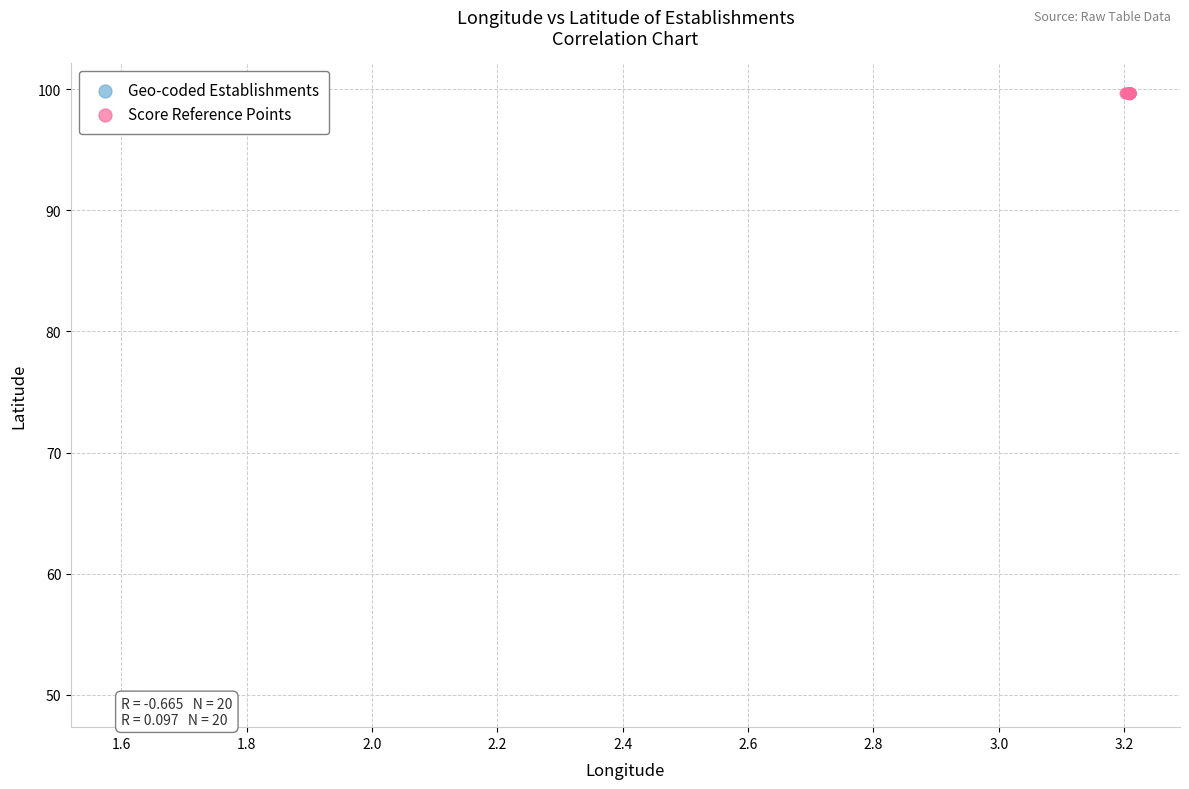

Which series has the largest Y range (max minus min)?

Geo-coded Establishments